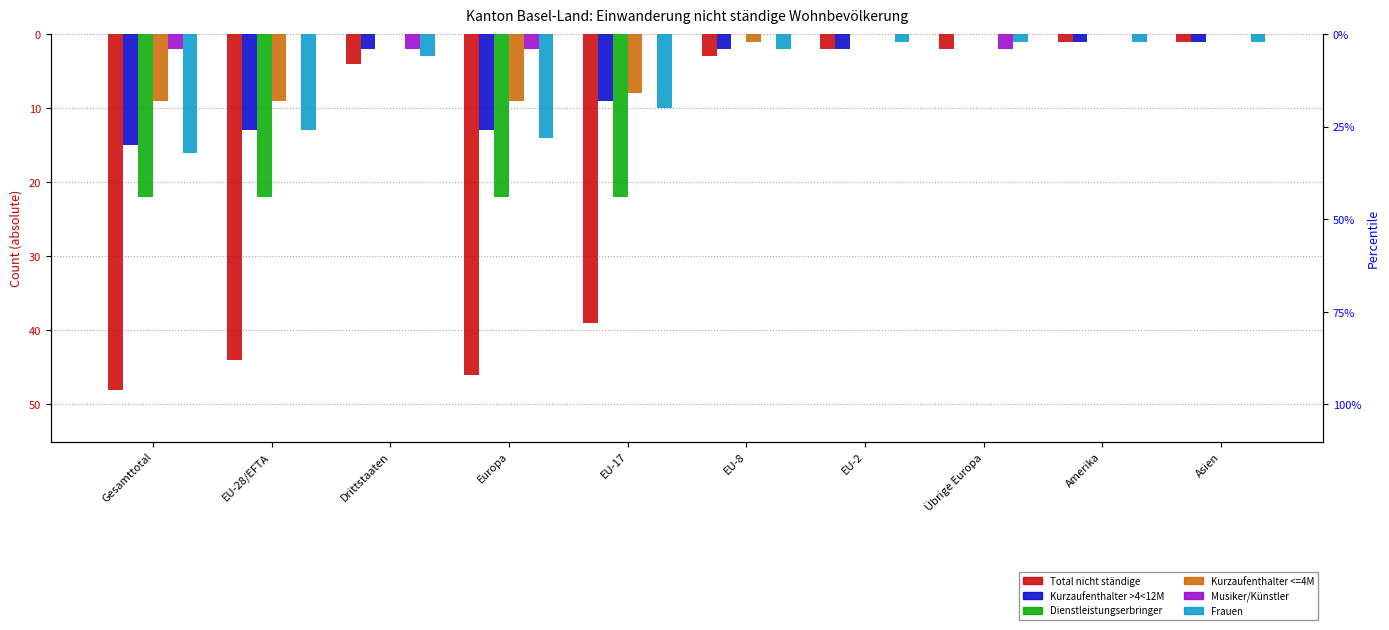

Between Drittstaaten and EU-2, which is larger?

EU-2